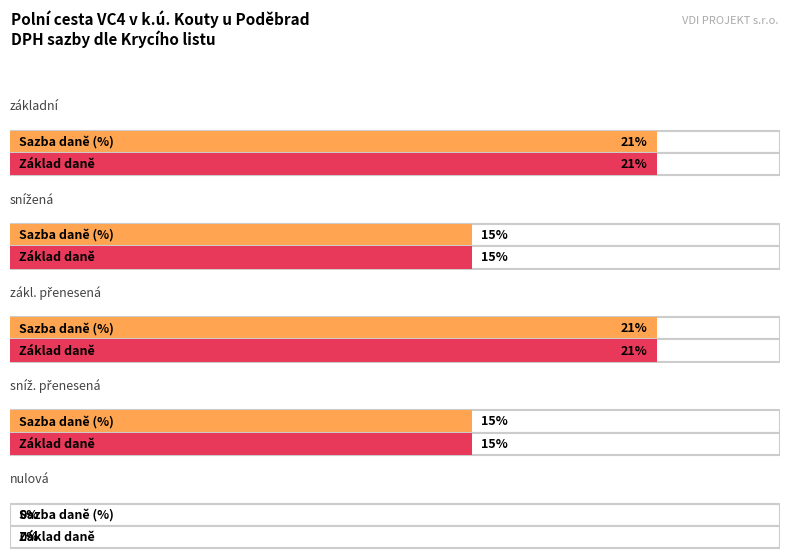

What is the label of the 3rd bar from the right?

zákl. přenesená